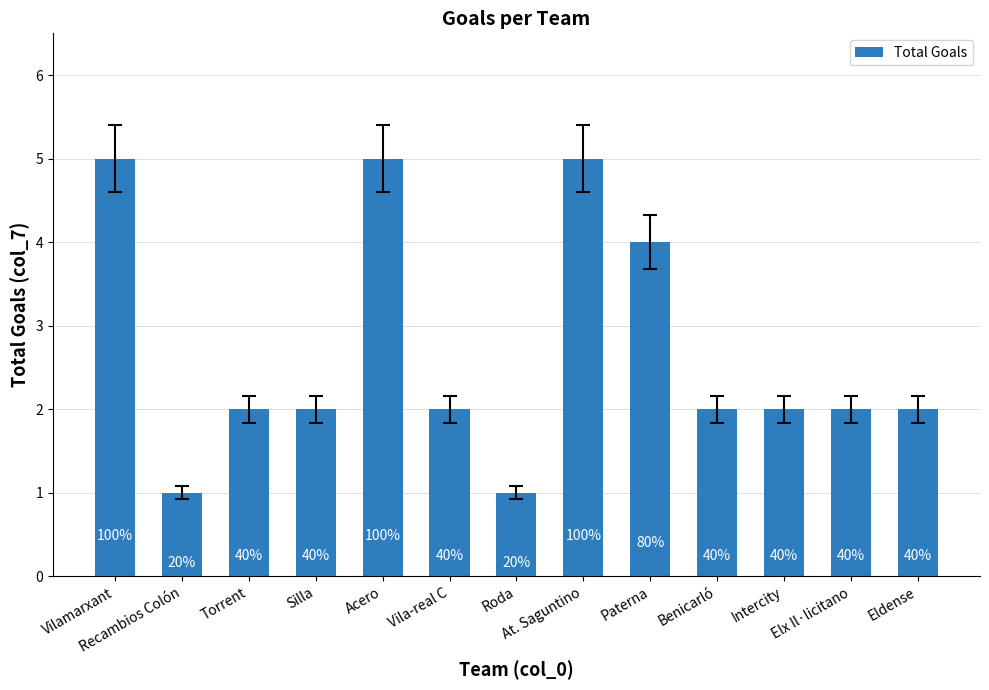

What is the difference between the maximum and minimum values?

4